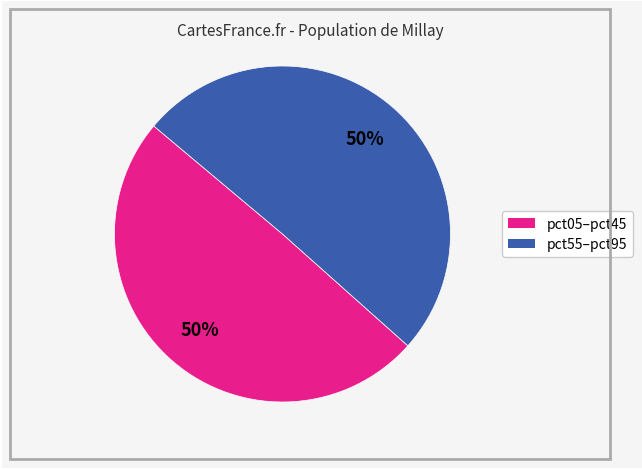

Count the number of slices in the pie.

2